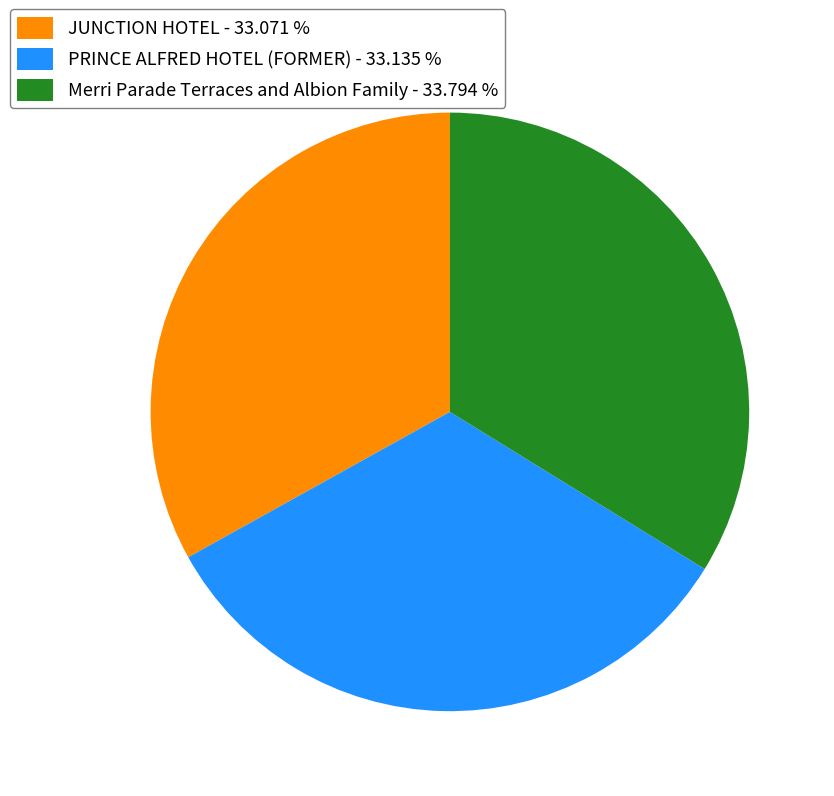

Approximately how many times larger is the value at PRINCE ALFRED HOTEL (FORMER) - 33.135 % compared to Merri Parade Terraces and Albion Family - 33.794 %?

1.0